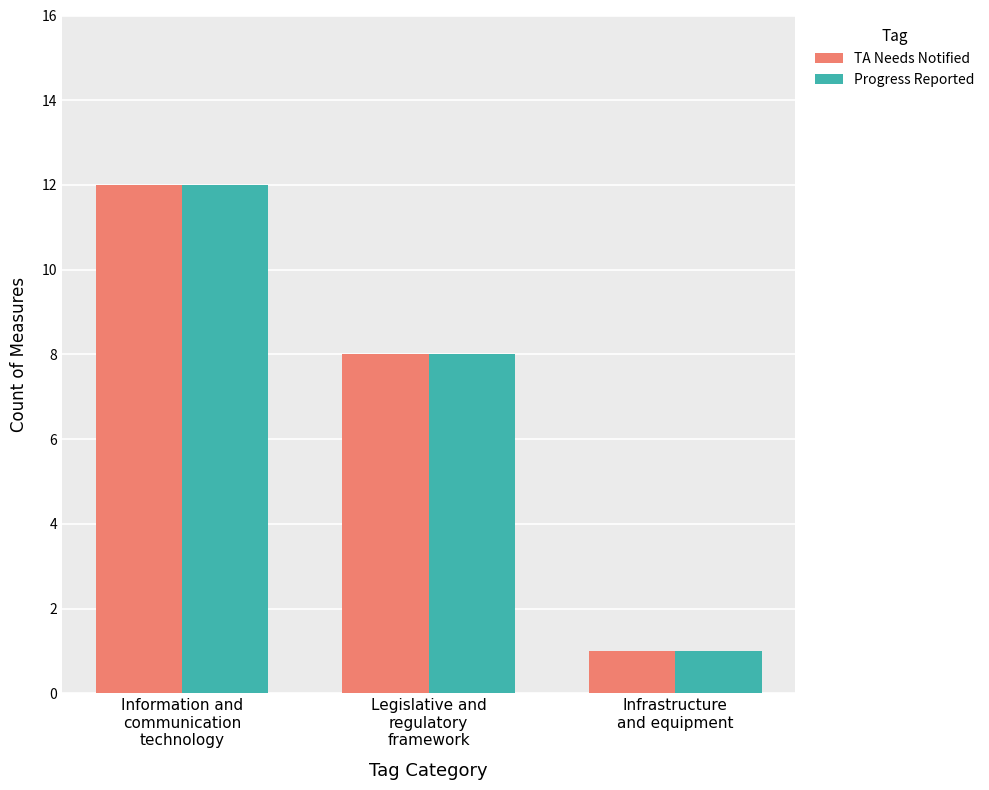

What is the approximate value of Progress Reported at Information and
communication
technology, to the nearest 5?

10